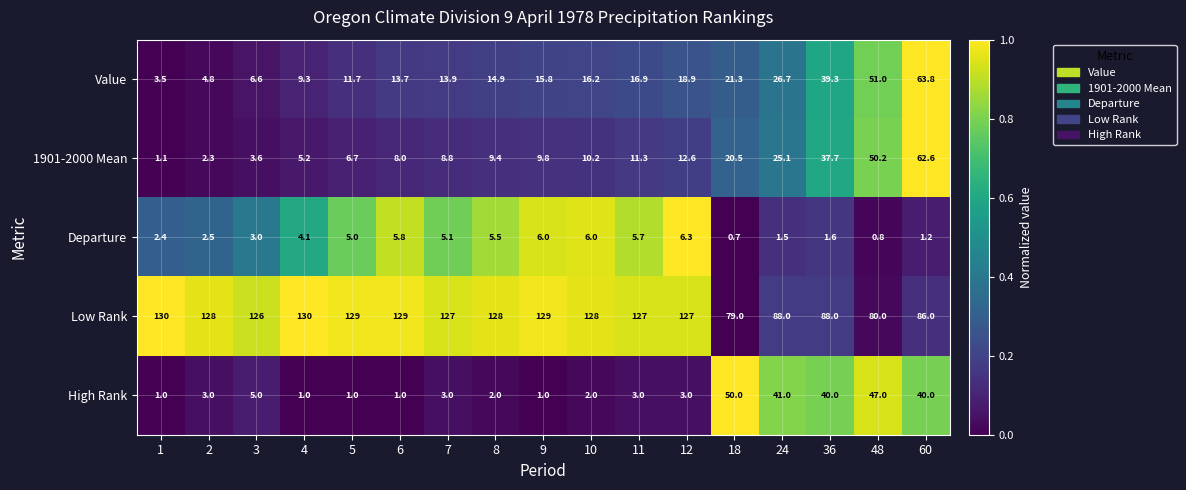

Count the number of data series in this chart.

5